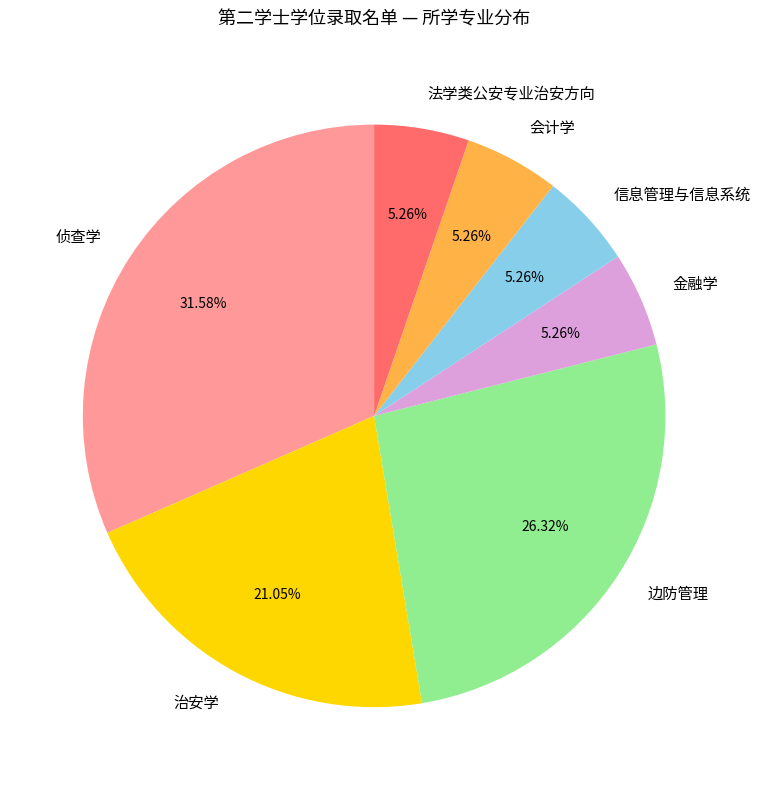

Which category has the biggest portion of the pie?

侦查学